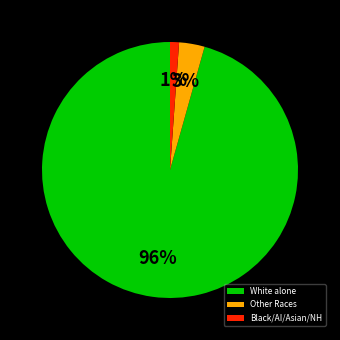

Which has a higher value, Black/AI/Asian/NH or Other Races?

Other Races